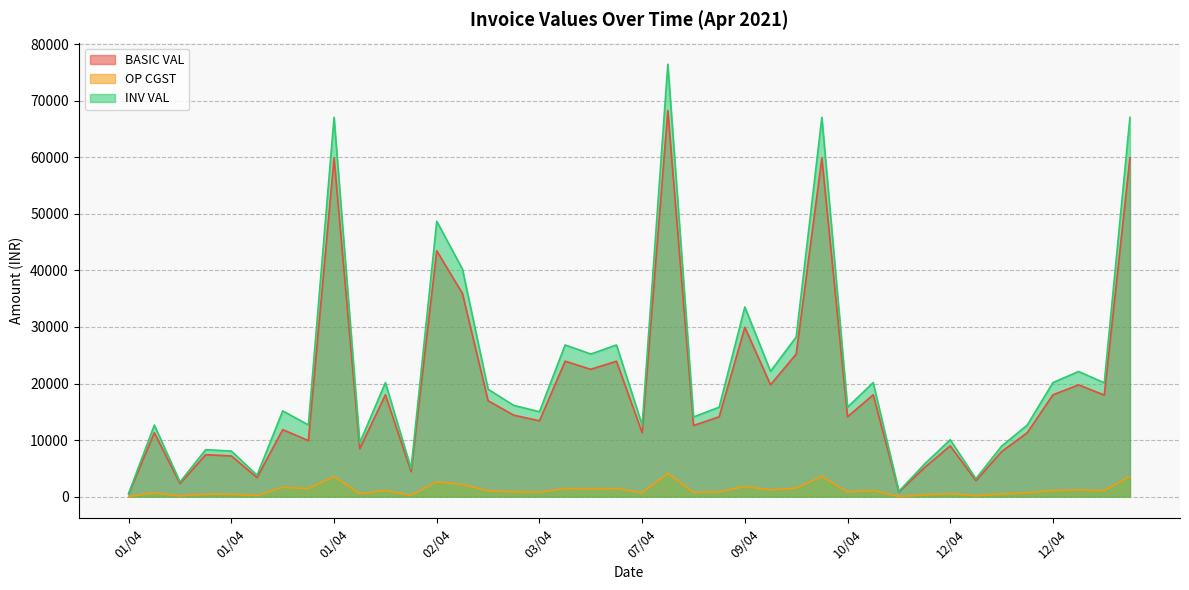

The OP CGST series shows 478.0 at 12/04. True or false?

True